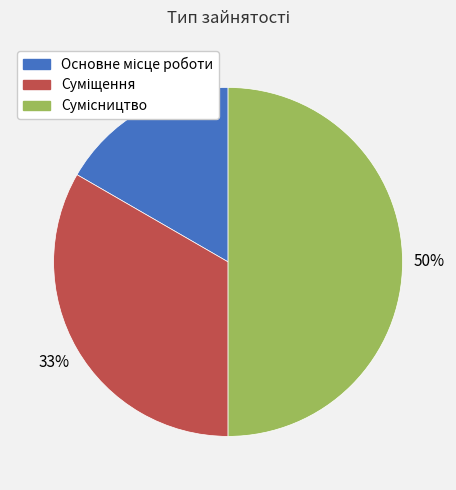

To the nearest percent, what is the average slice percentage?

33%